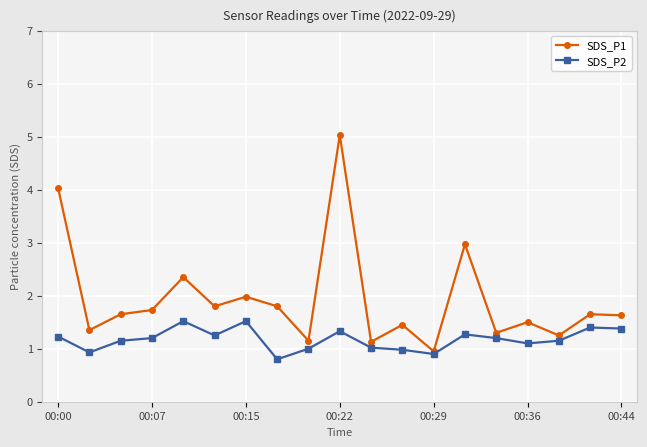

Which series has the largest total across all categories?

SDS_P1